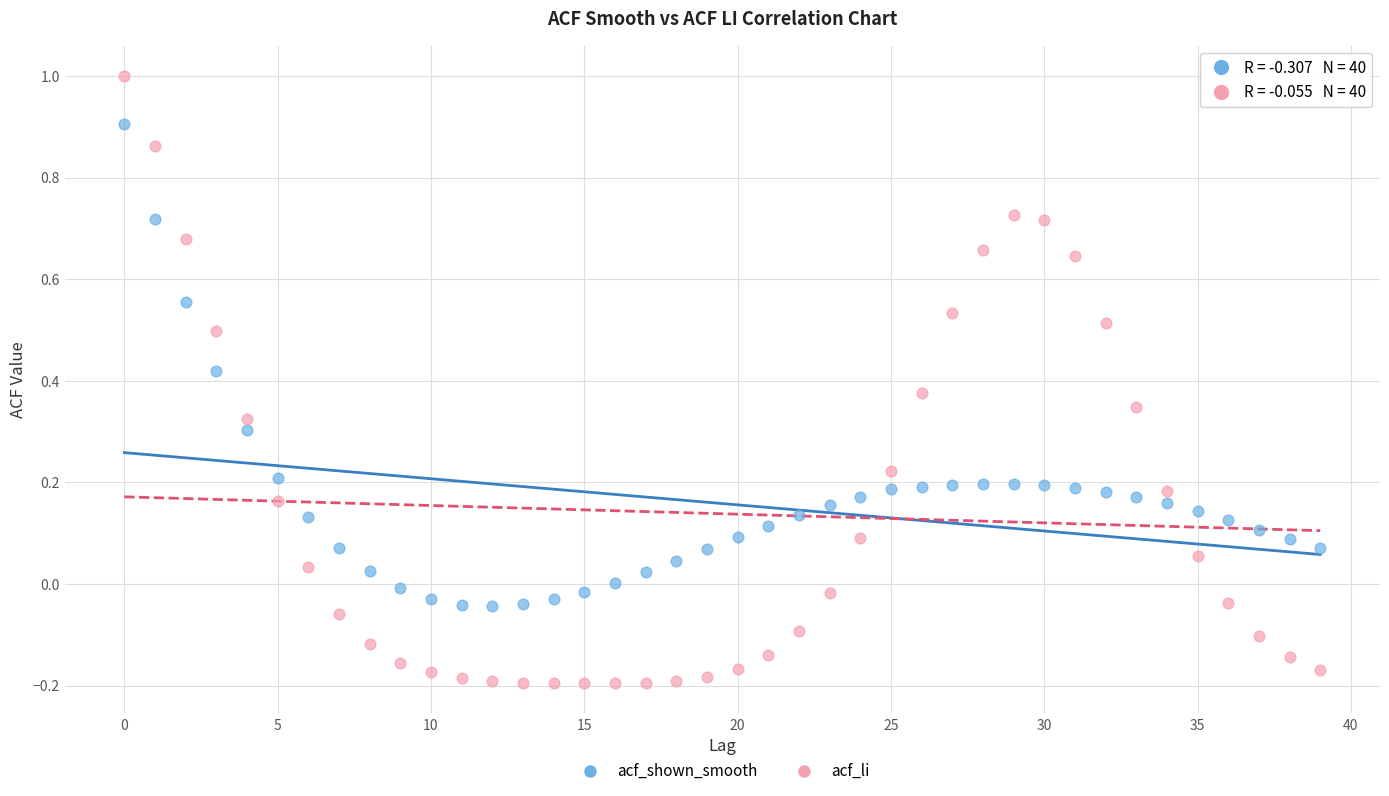

Which series reaches the maximum Y coordinate?

acf_li